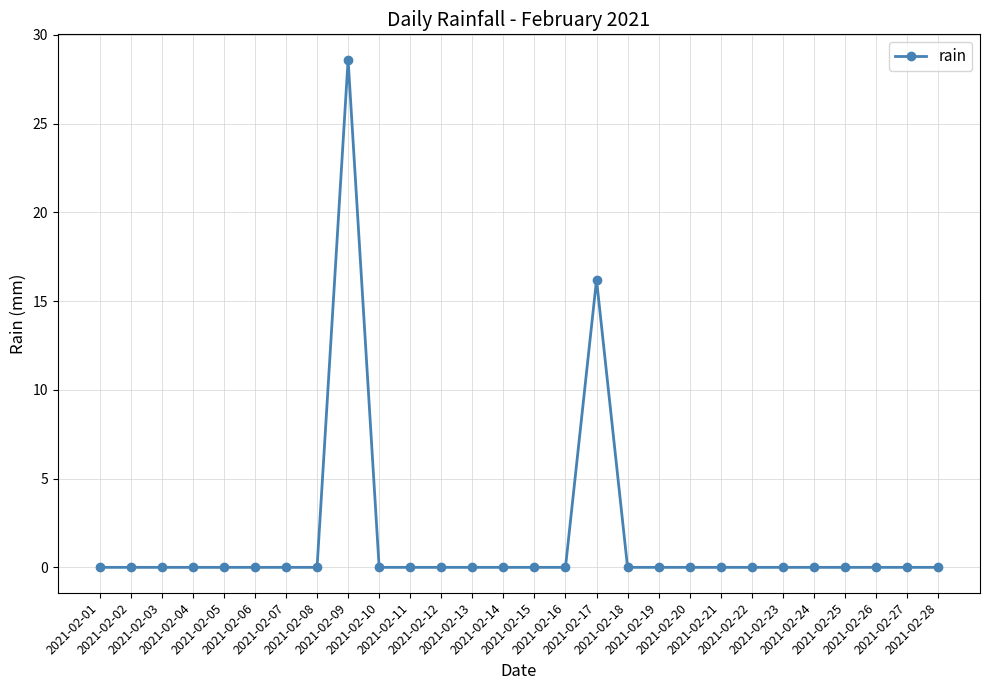

What is the maximum value shown in the chart?

28.6